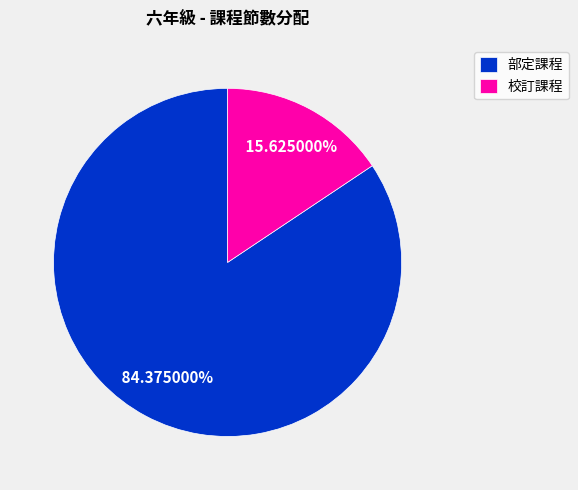

How many segments does this pie chart have?

2